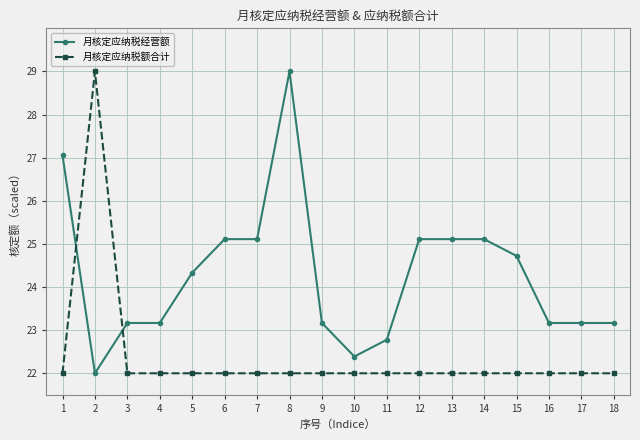

At how many categories does at least one series exceed 27?

3